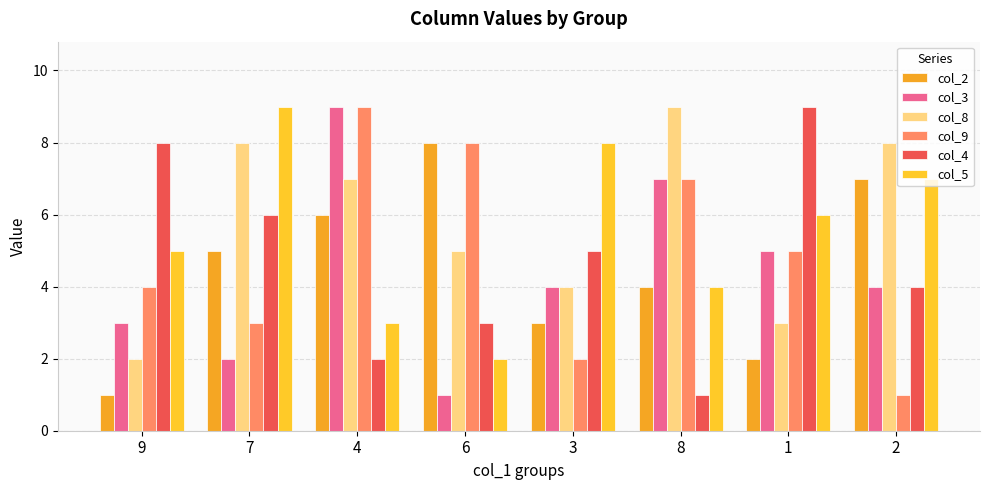

Which series has the widest spread of values?

col_3